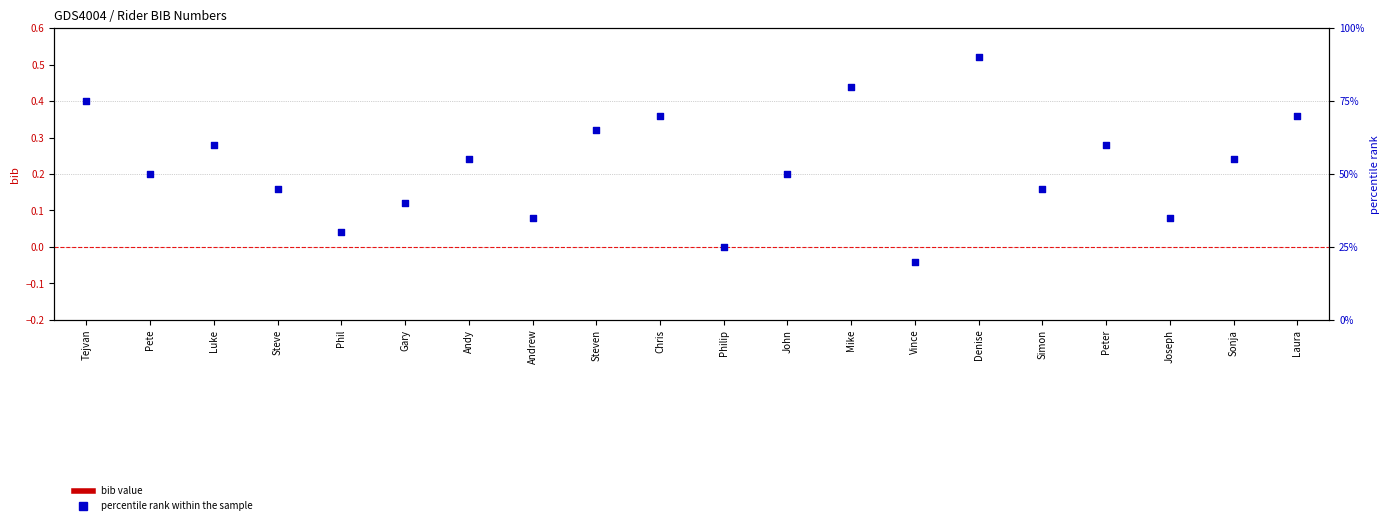

At which category is the sum across all series the highest?

Denise